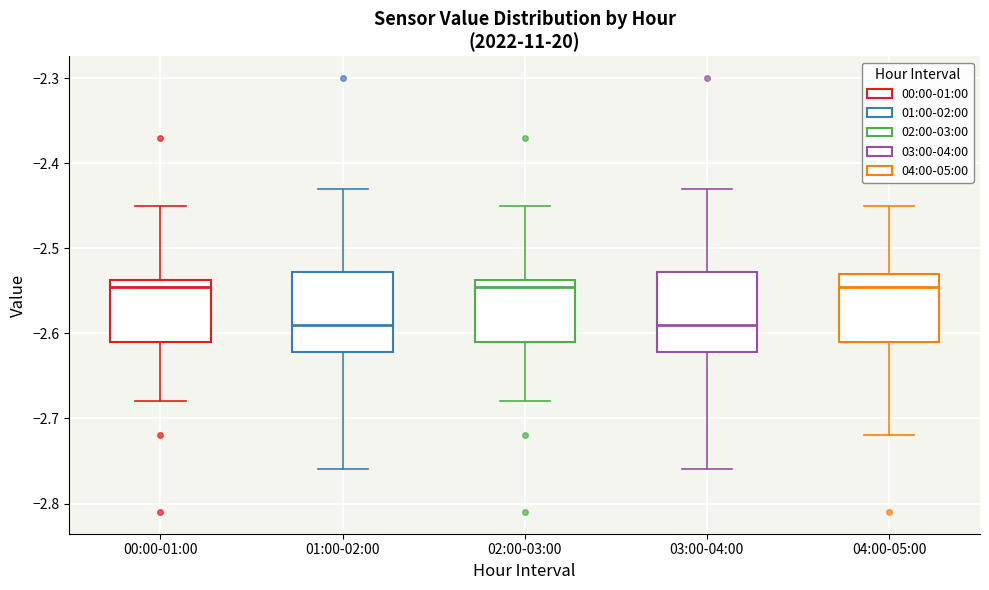

Reading left to right, transcribe this box plot: for each box, give where its median line is, the range the box spans, and where its two whiskers end, as read against the y-axis. The values are not printed on the chart, so give them approximately, as read against the axis.

00:00-01:00: median -2.54 (just below the box's upper edge), box -2.61 to -2.54, whiskers -2.68 to -2.45
01:00-02:00: median -2.59, box -2.62 to -2.53, whiskers -2.76 to -2.43
02:00-03:00: median -2.54 (just below the box's upper edge), box -2.61 to -2.54, whiskers -2.68 to -2.45
03:00-04:00: median -2.59, box -2.62 to -2.53, whiskers -2.76 to -2.43
04:00-05:00: median -2.54, box -2.61 to -2.53, whiskers -2.72 to -2.45